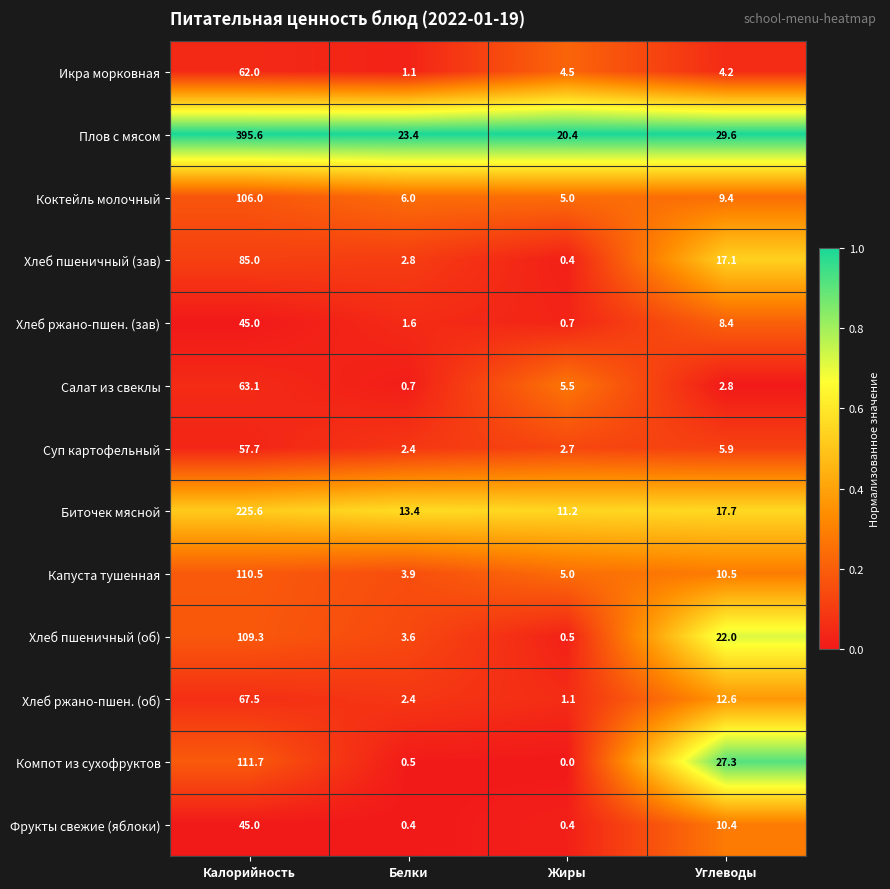

What is the spread (max minus min) of values at Углеводы?

26.8